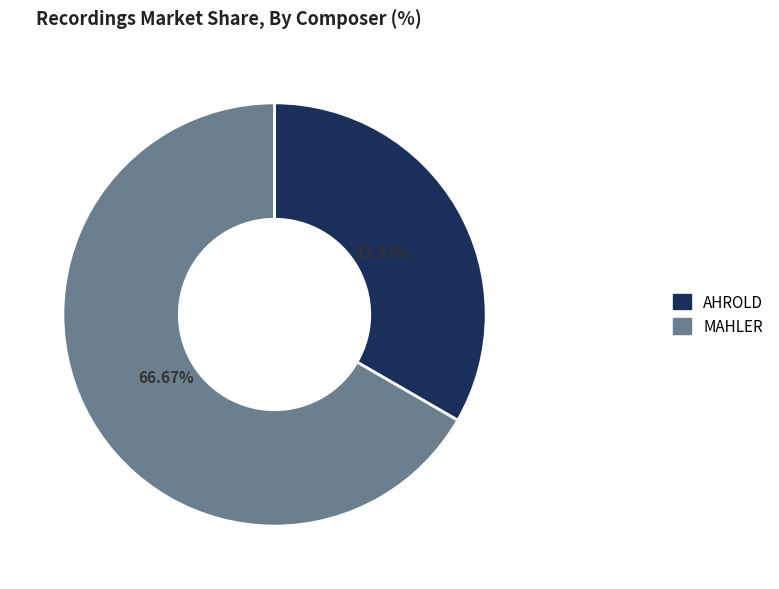

Which slice is the largest?

MAHLER